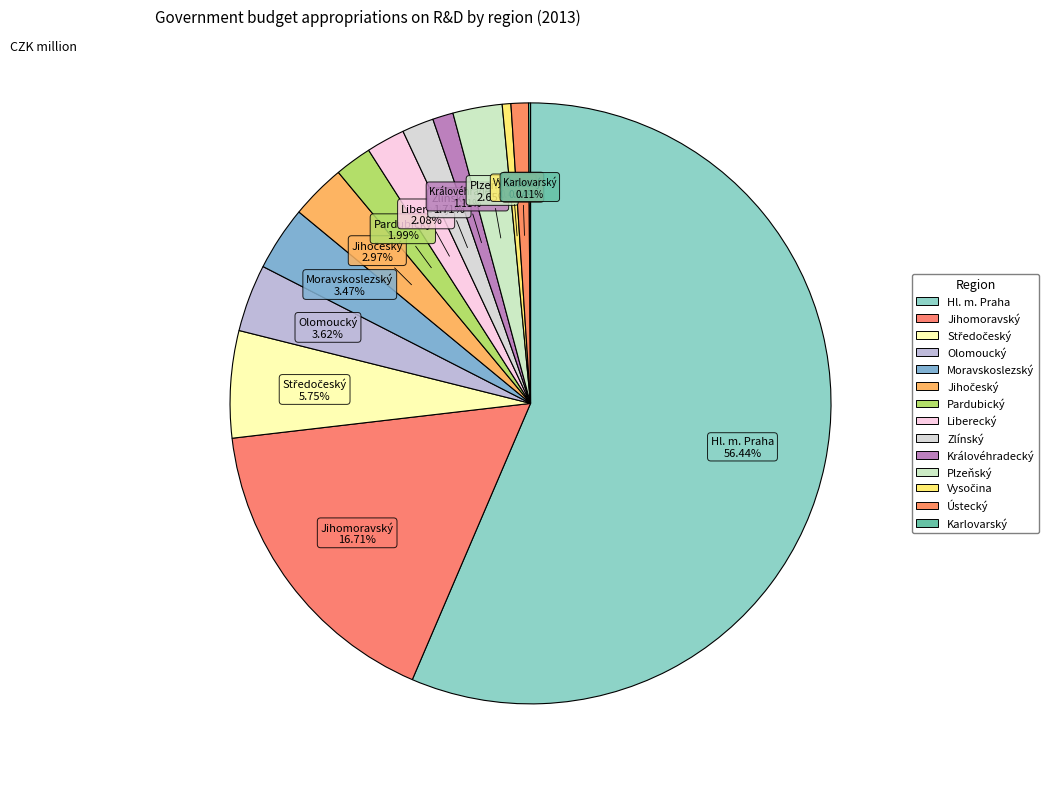

The Hl. m. Praha slice represents 42% of the pie. True or false?

False